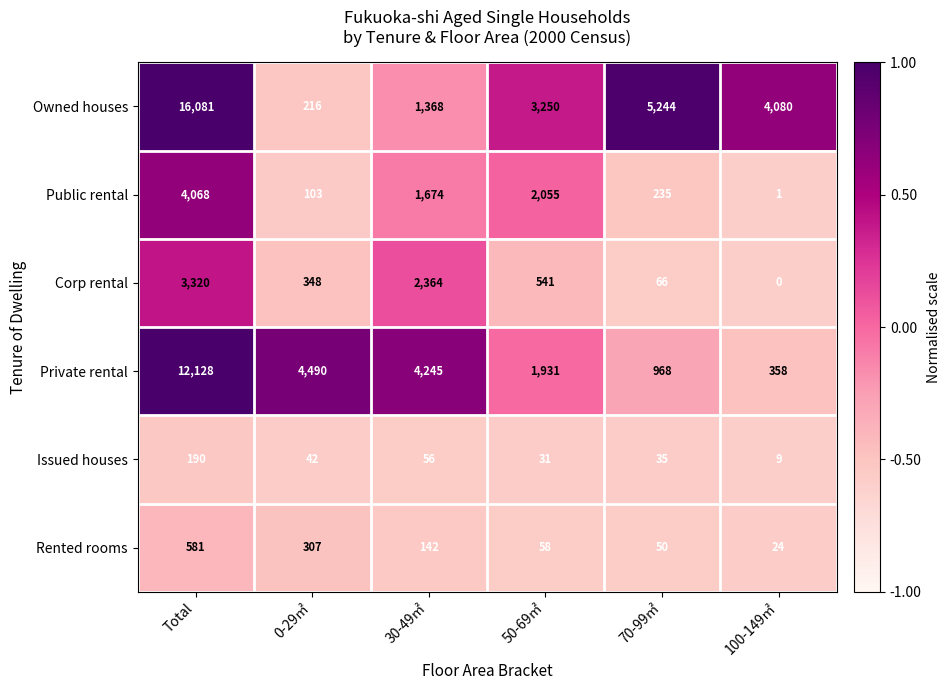

What is the sum of all Public rental values?

8136